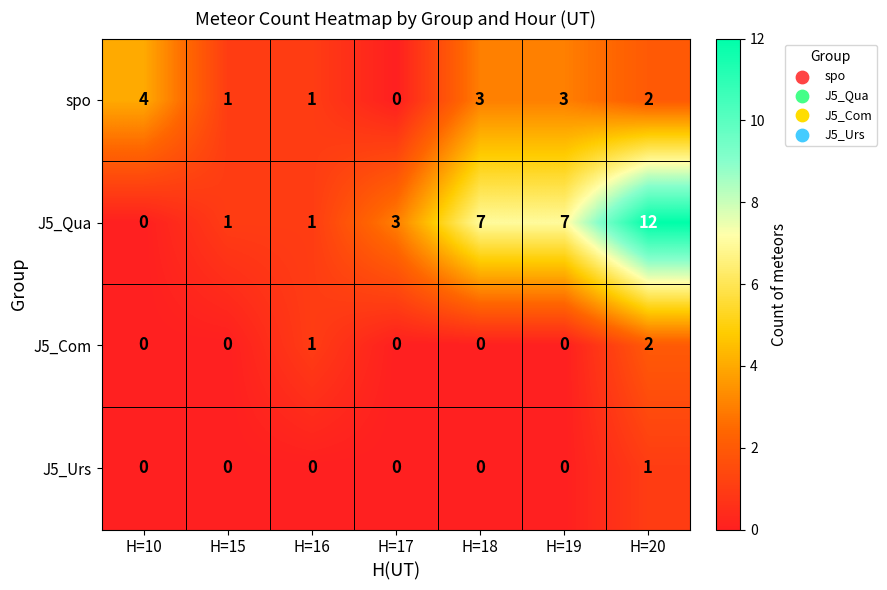

How many distinct data groups are displayed?

4